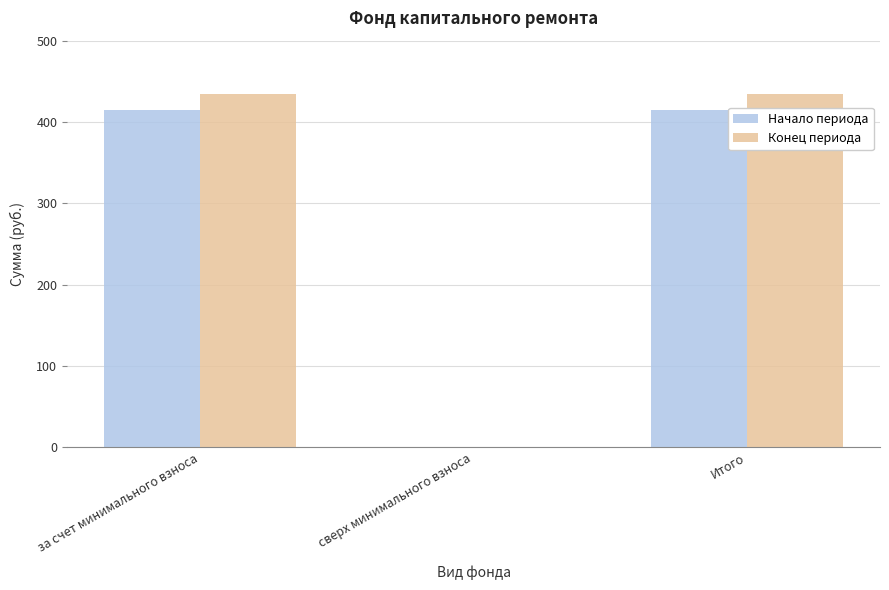

Which series changed the most between сверх минимального взноса and Итого?

Конец периода